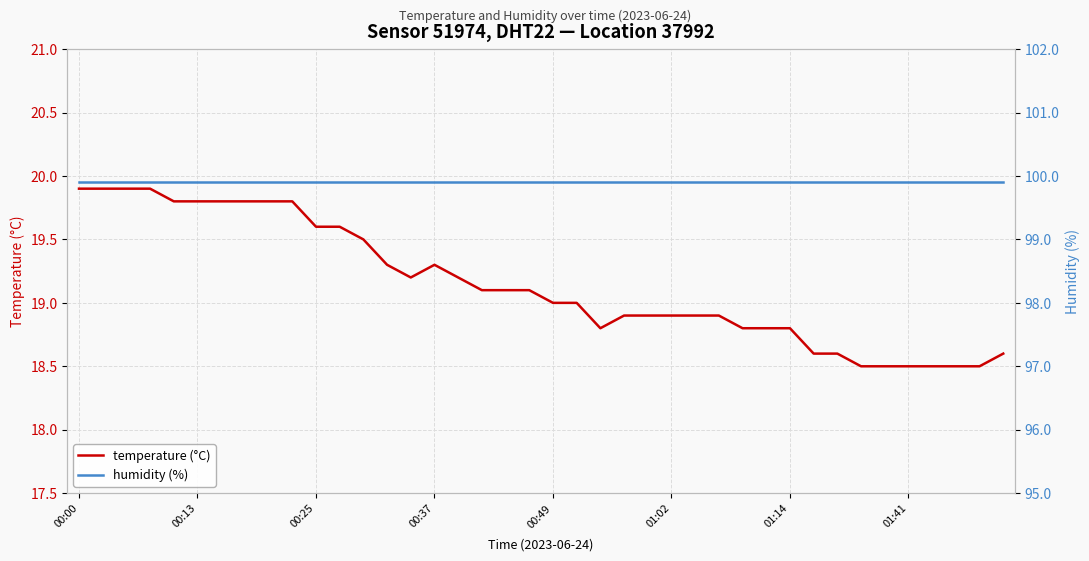

True or false: temperature (°C) has a value of 10.8 at 9.

False